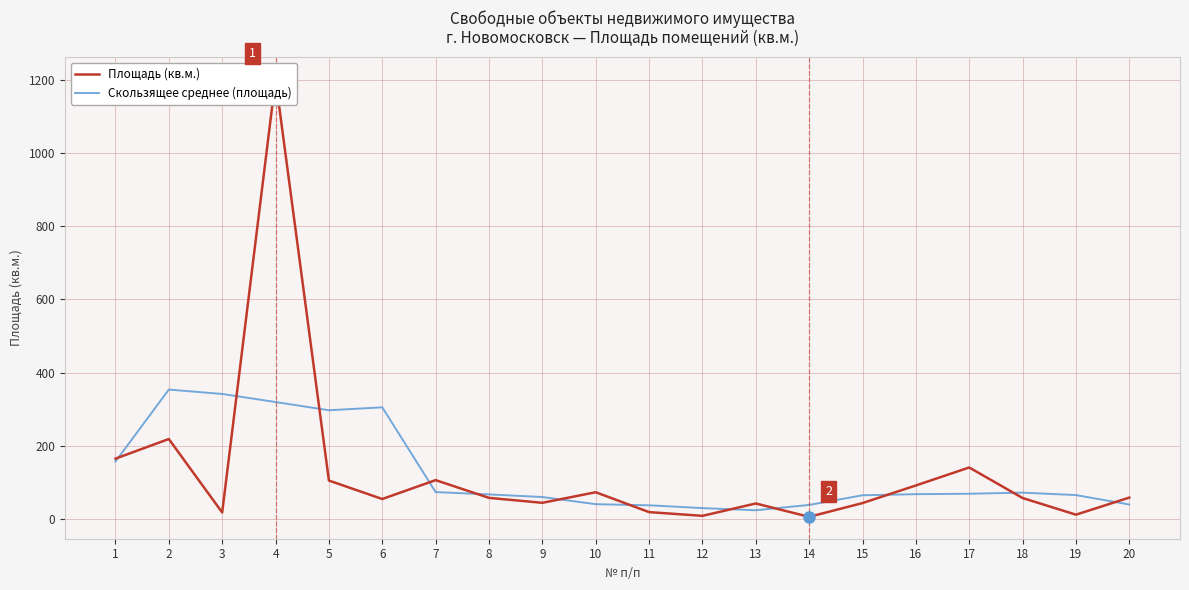

The Скользящее среднее (площадь) series shows 57.0 at 14. True or false?

False